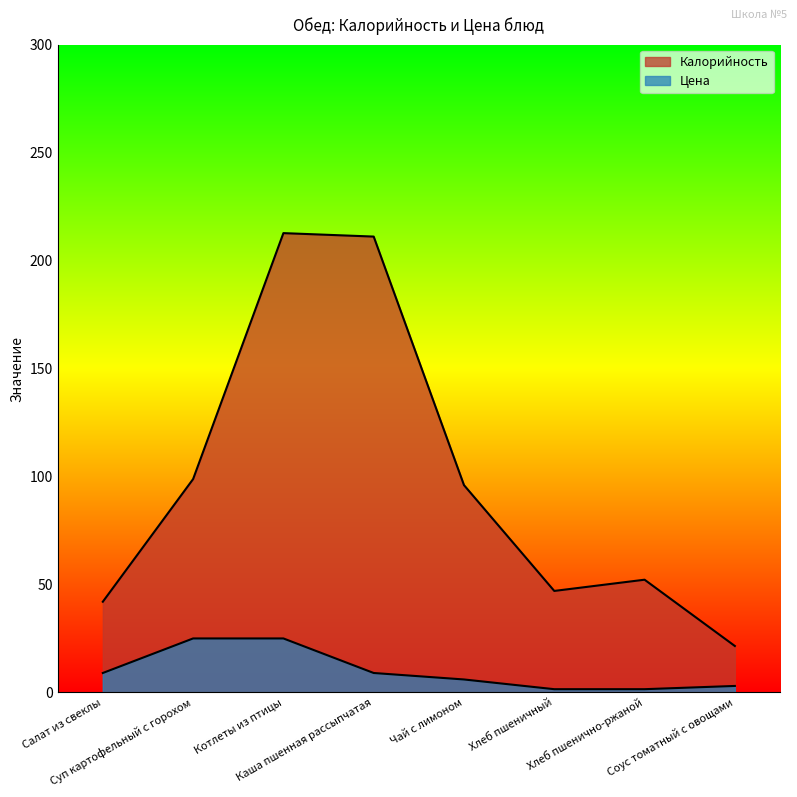

How many interior local peaks does the Калорийность series have?

2